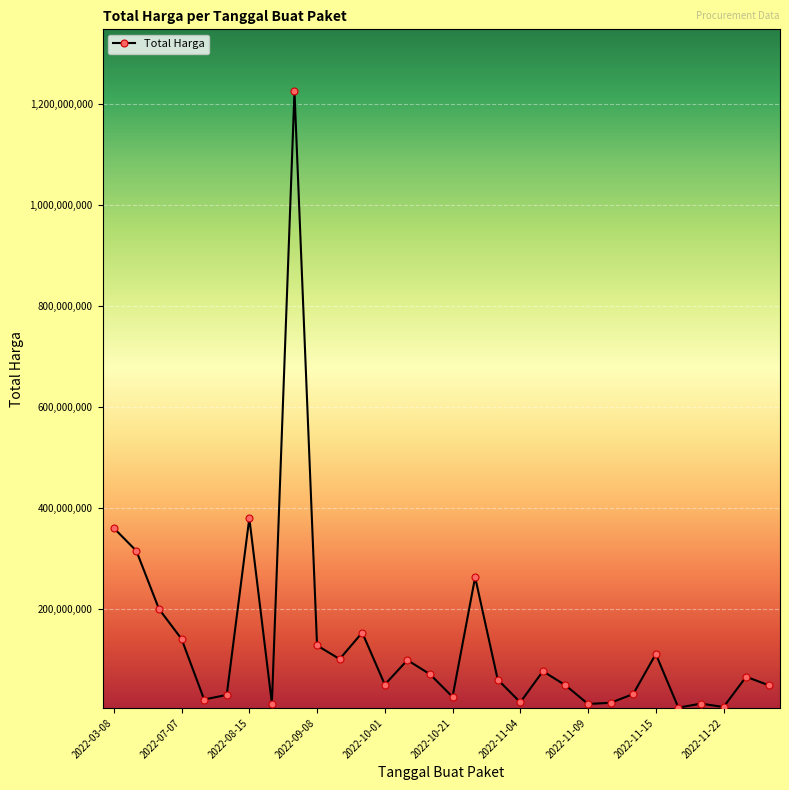

What is the smallest value displayed?

3825000